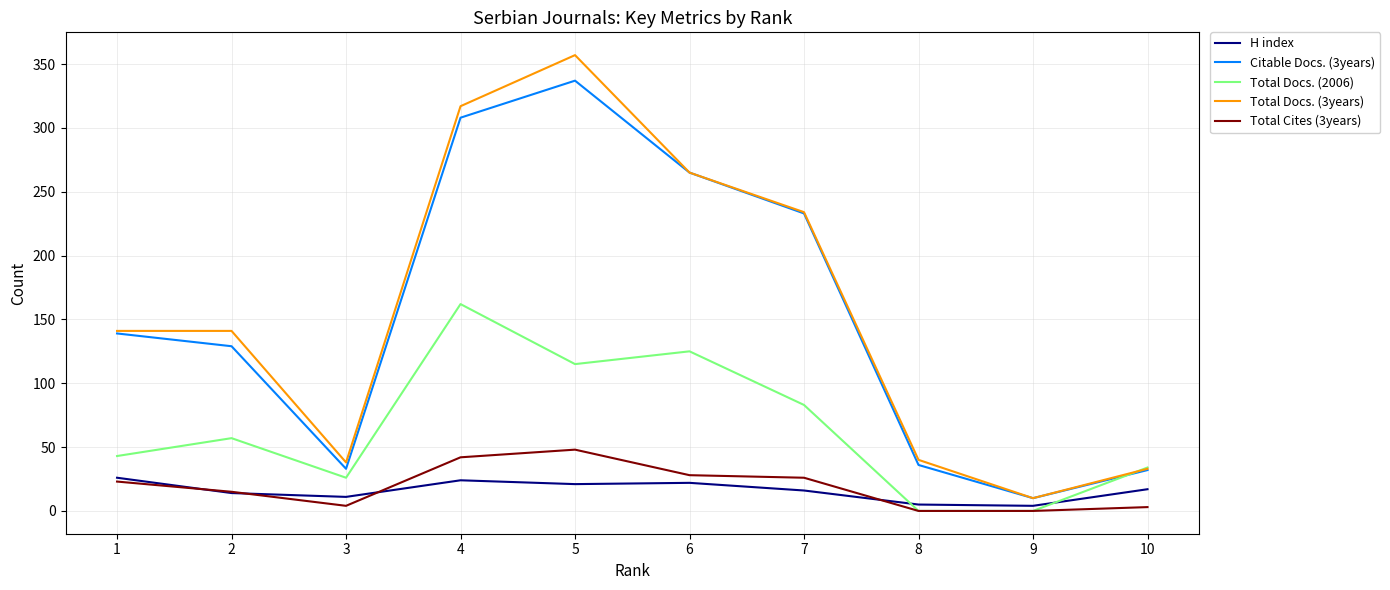

Which series has the widest spread of values?

Total Docs. (3years)